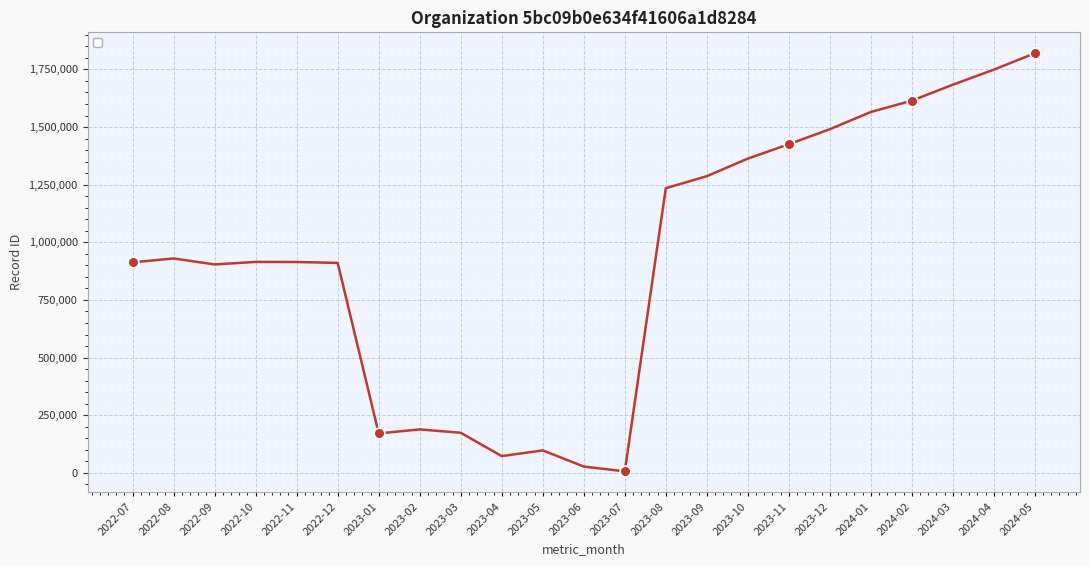

Between 2023-09 and 2024-03, which is larger?

2024-03